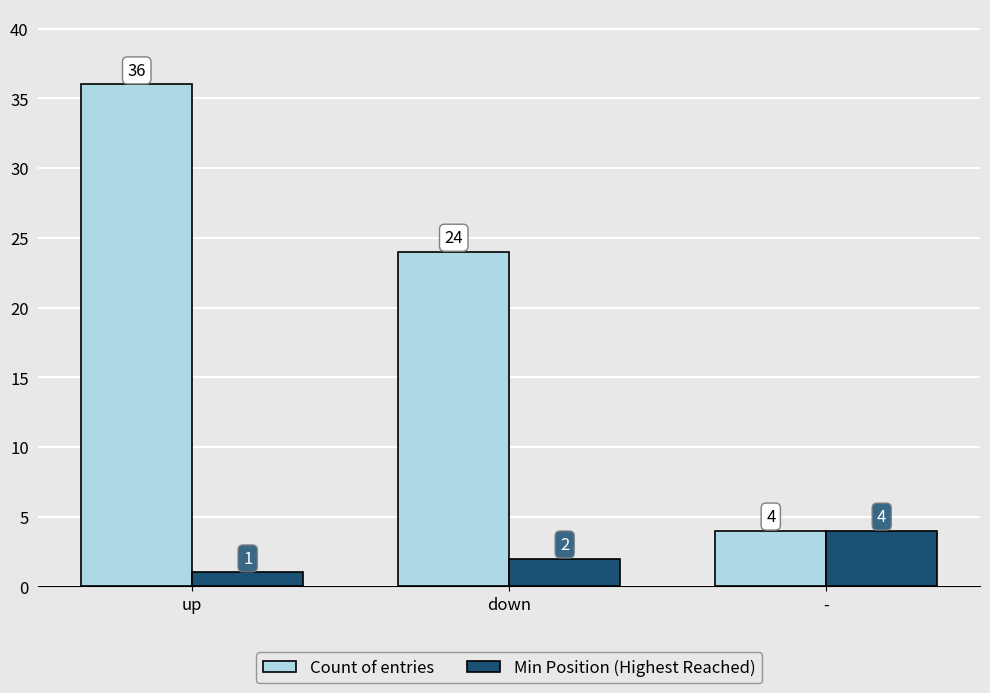

What is the total value across all series at -?

8